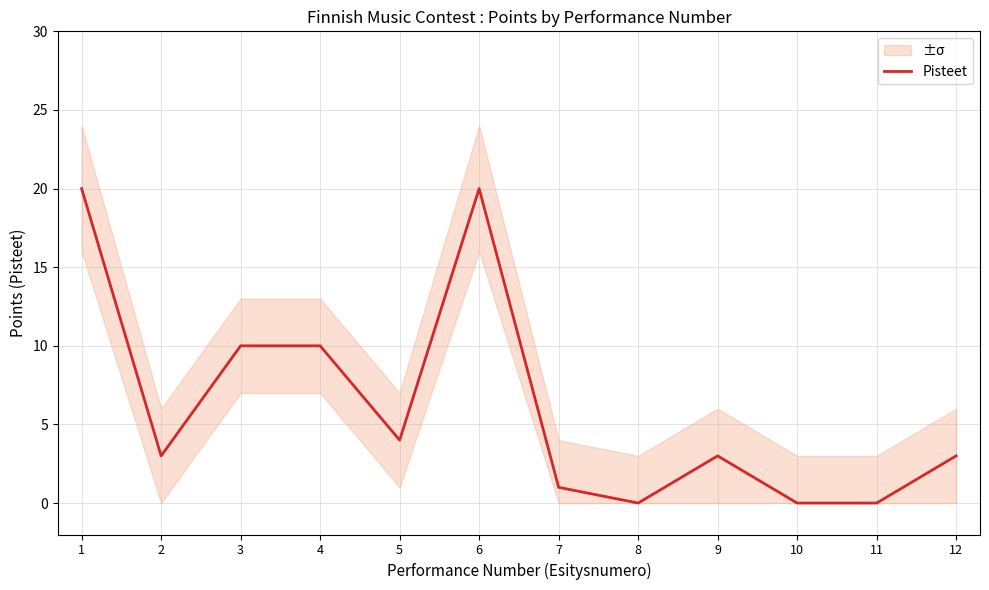

Is it true that the value at 7 is 1?

True